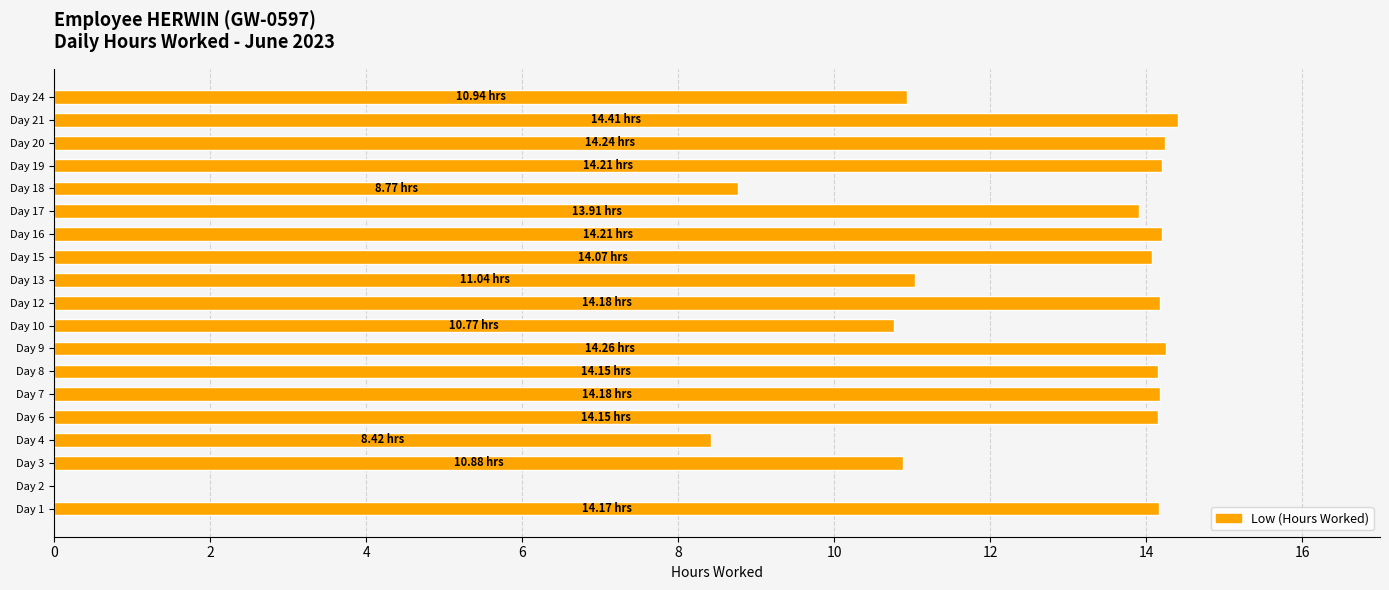

Which has a higher value, Day 3 or Day 18?

Day 3